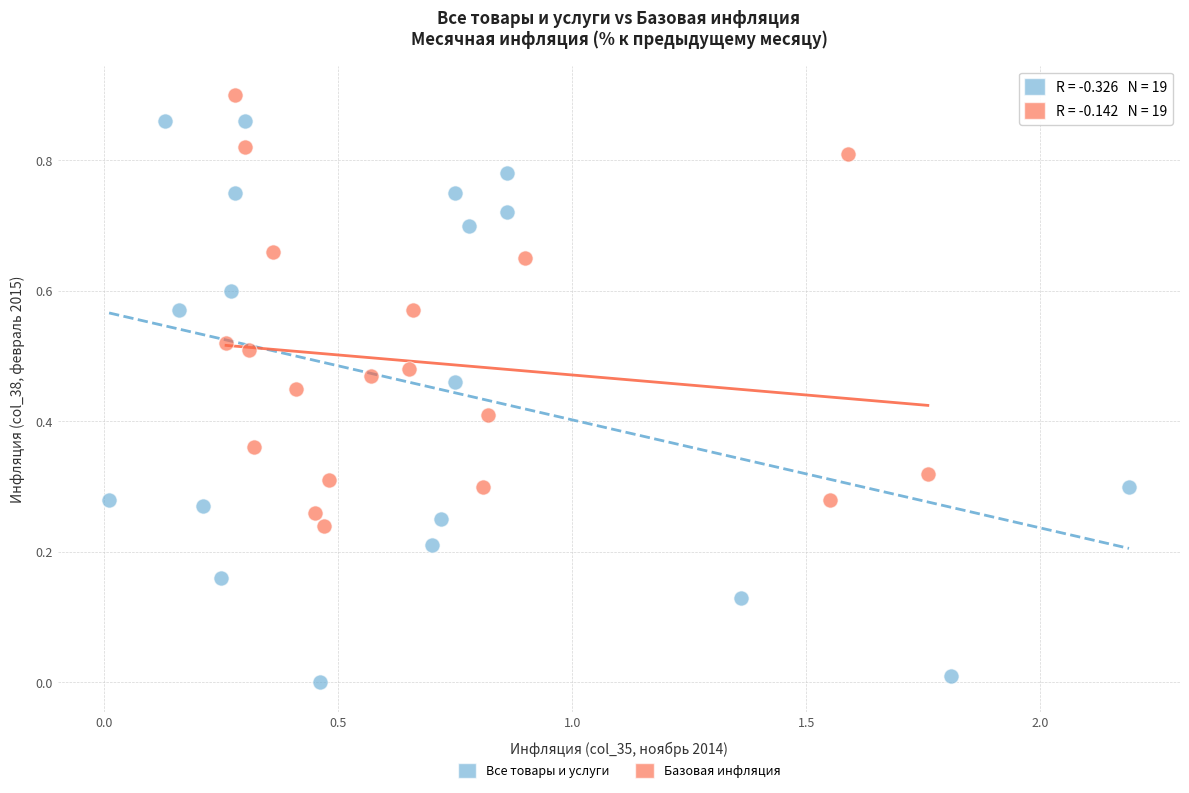

Which series reaches the maximum Y coordinate?

Базовая инфляция